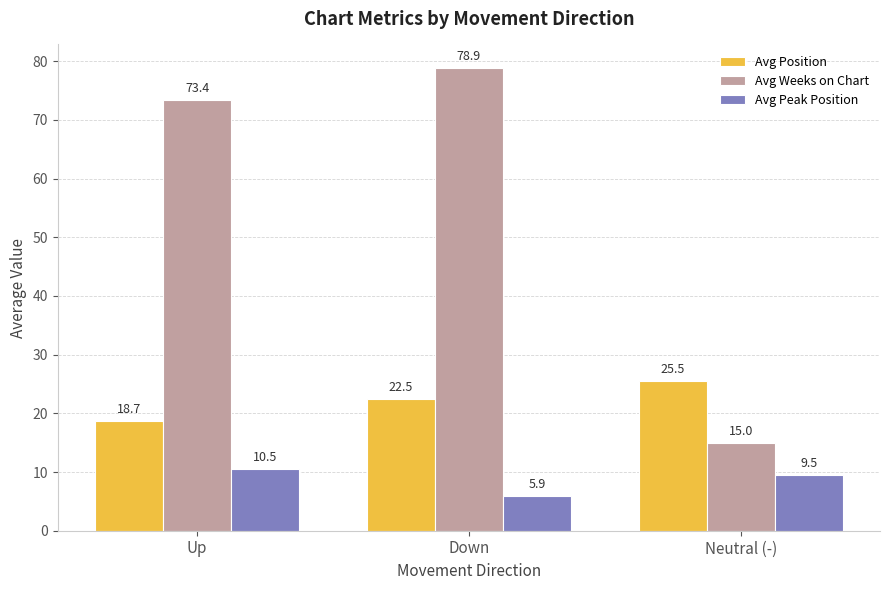

How many values in the Avg Weeks on Chart series exceed 73?

2